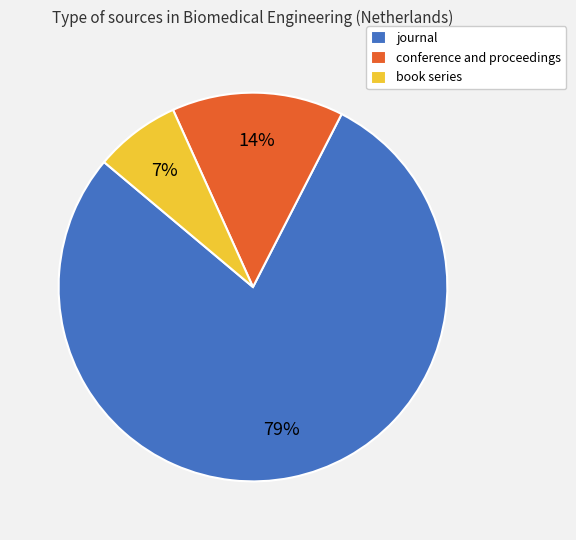

Which has a higher value, journal or book series?

journal